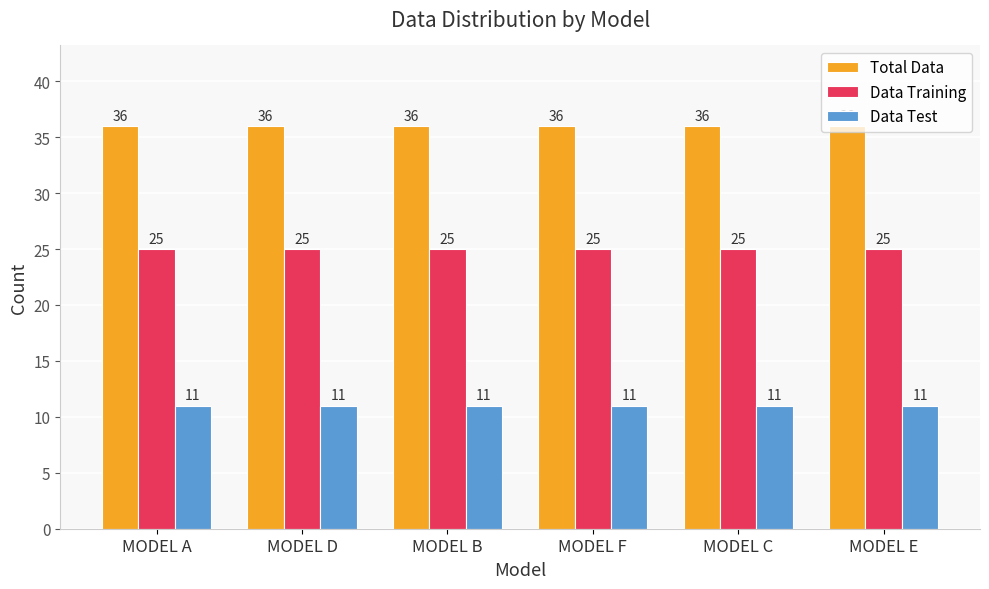

What is the spread (max minus min) of values at MODEL D?

25